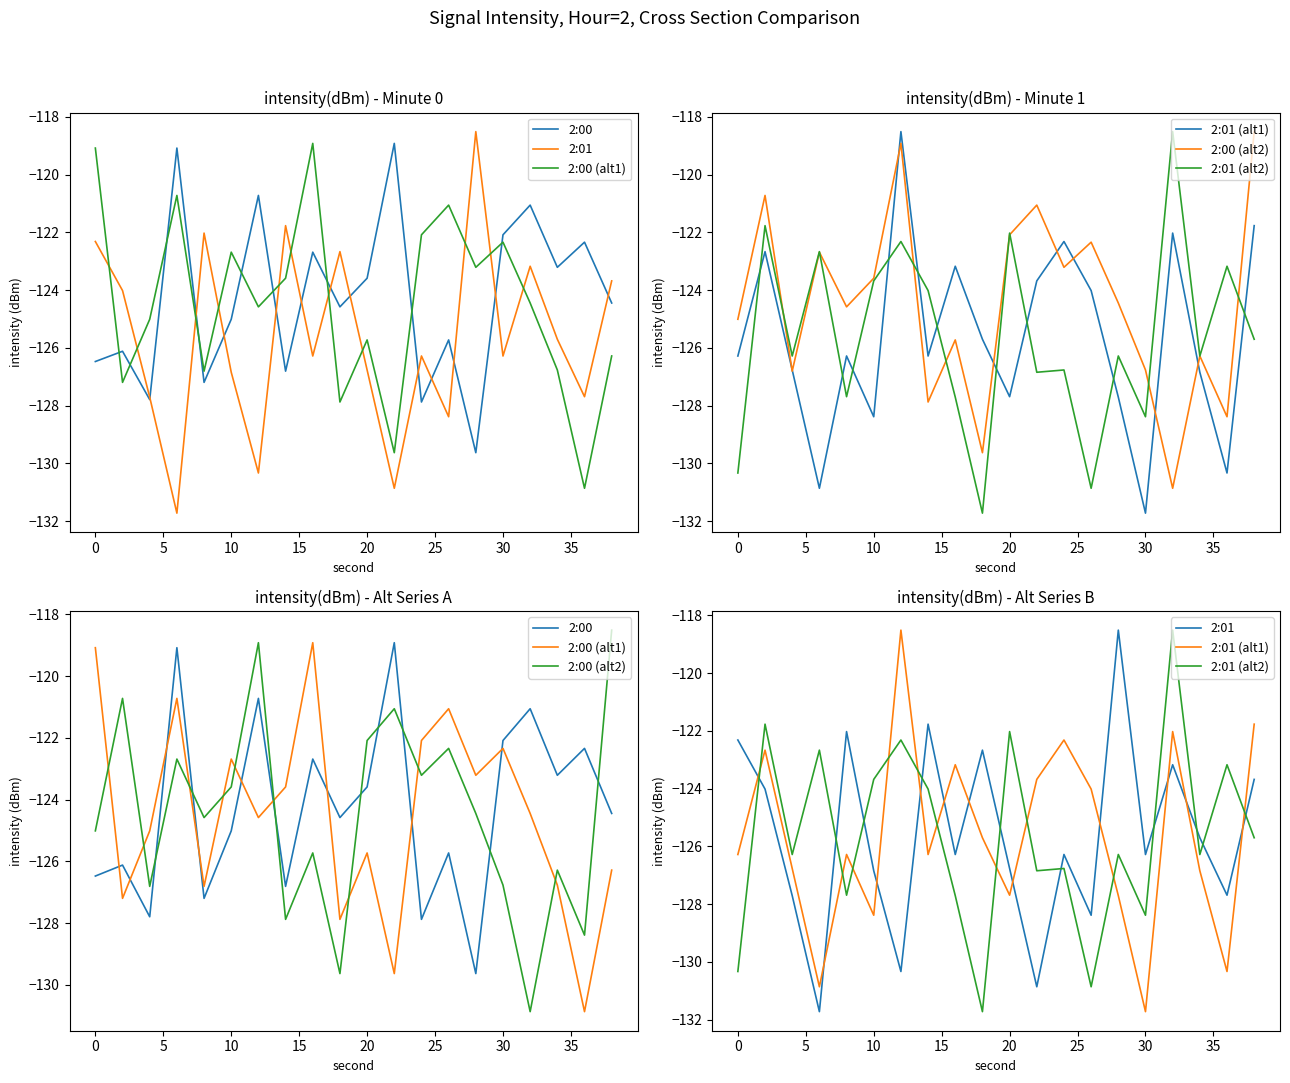

Is the value of 2:00 at 19 greater than the value of 2:01 (alt1) at 14?

Yes